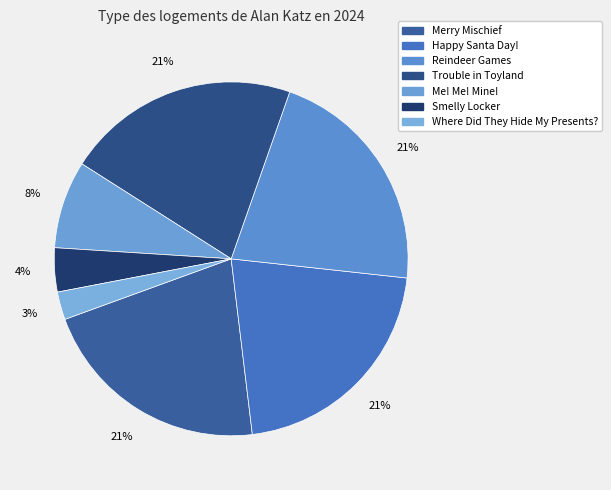

To the nearest percent, what is the combined percentage of Where Did They Hide My Presents? and Merry Mischief?

24%